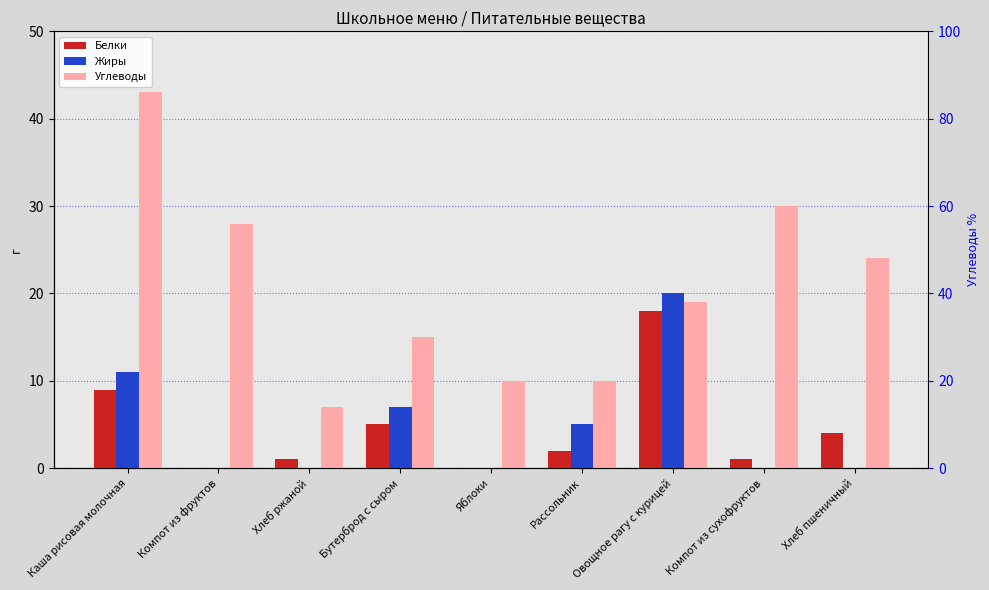

Where is Углеводы nearest to the value 25?

Хлеб пшеничный